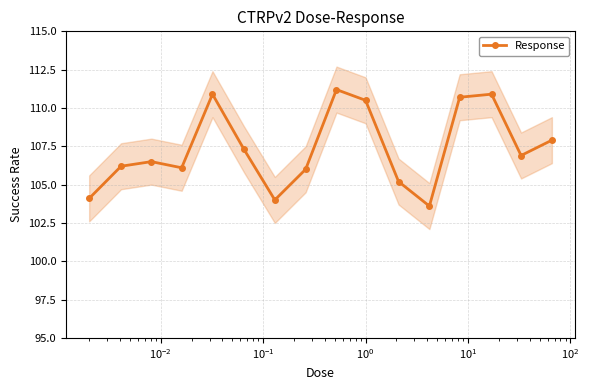

What is the minimum value shown in the chart?

103.6